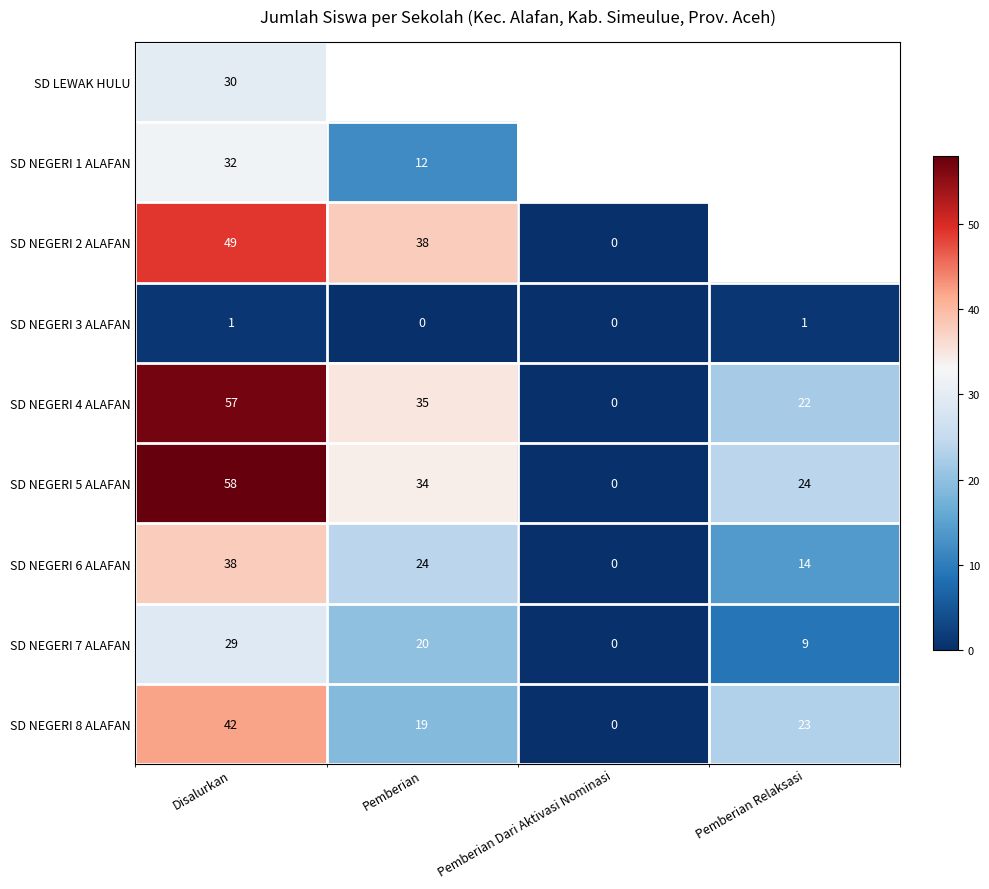

Rank the categories by SD NEGERI 4 ALAFAN value from highest to lowest.

Disalurkan, Pemberian, Pemberian Relaksasi, Pemberian Dari Aktivasi Nominasi